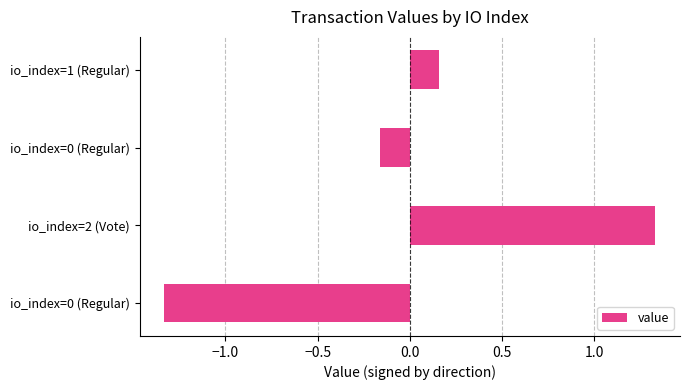

How many values are below 0?

2